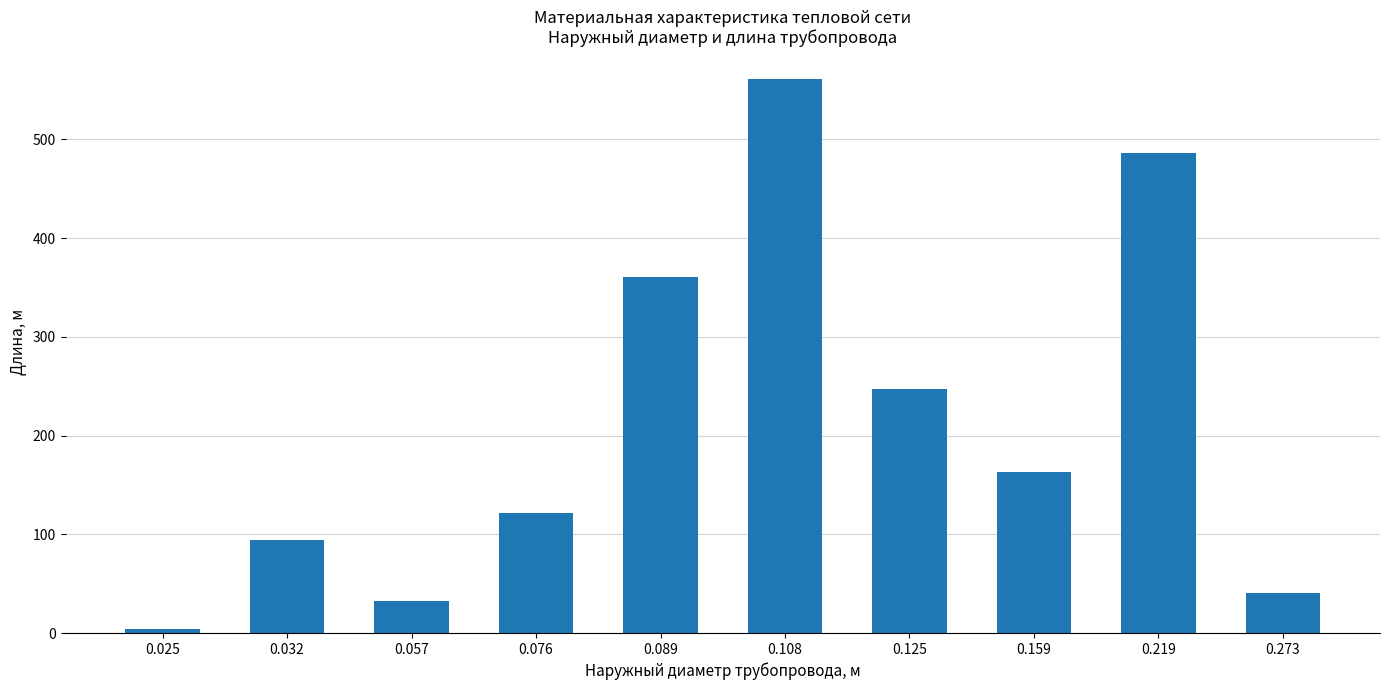

Approximately how many times larger is the value at 0.125 compared to 0.076?

2.0